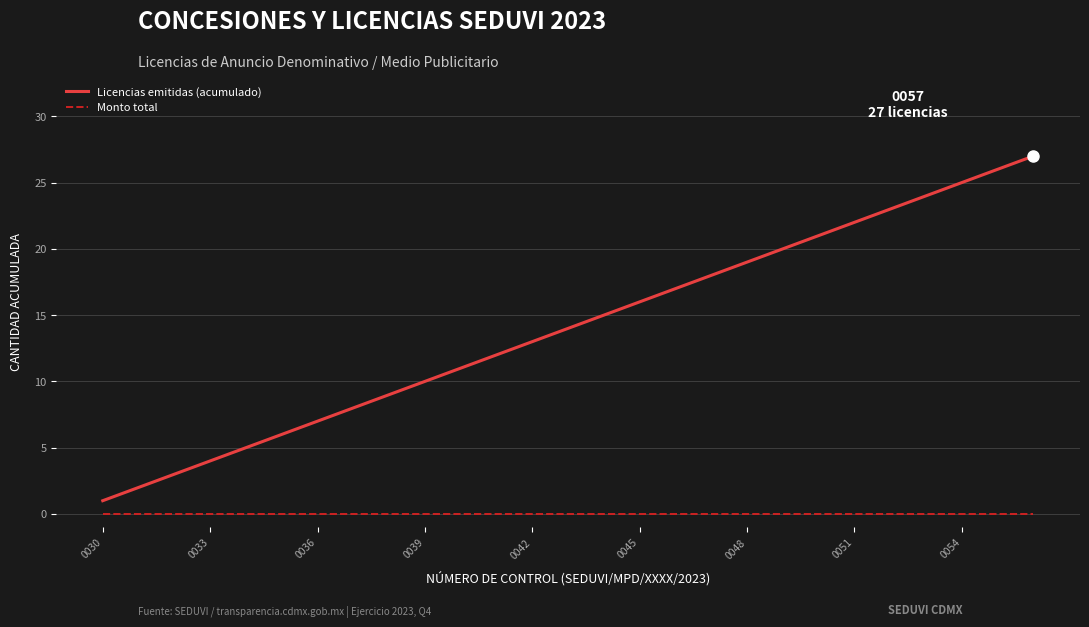

True or false: Licencias emitidas (acumulado) and Monto total cross at least once.

False